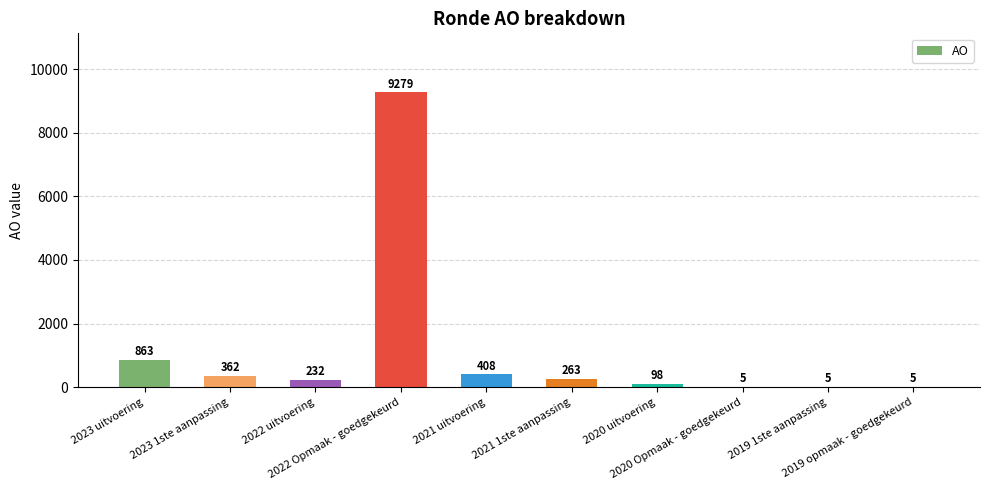

What is the greatest value displayed?

9279